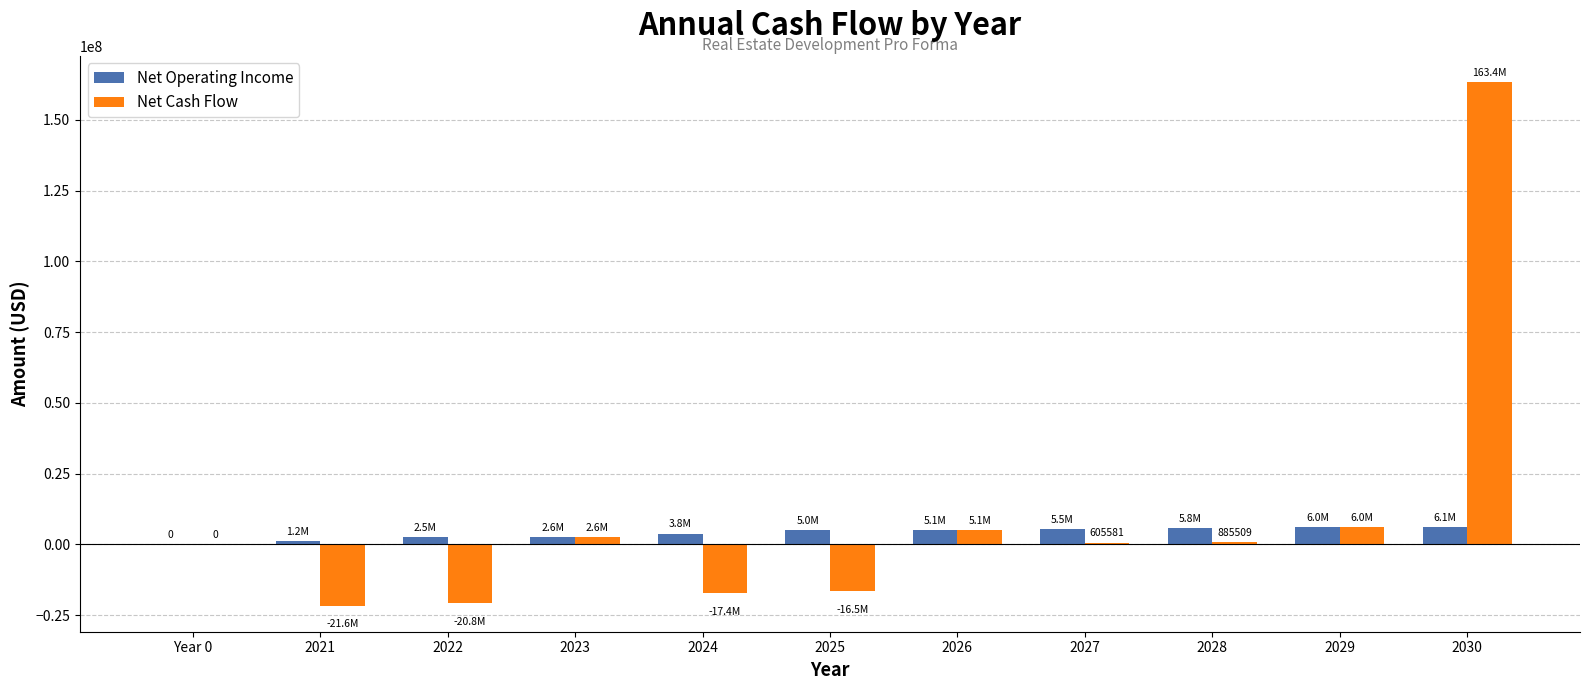

The value of Net Cash Flow at 2022 is -20814462.2. True or false?

True